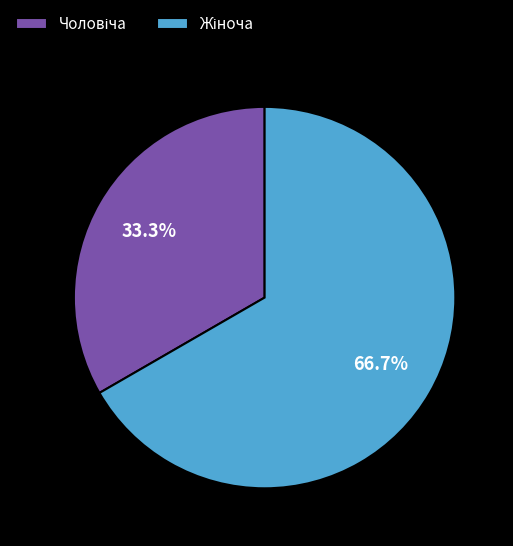

Does any single category account for the majority?

Yes